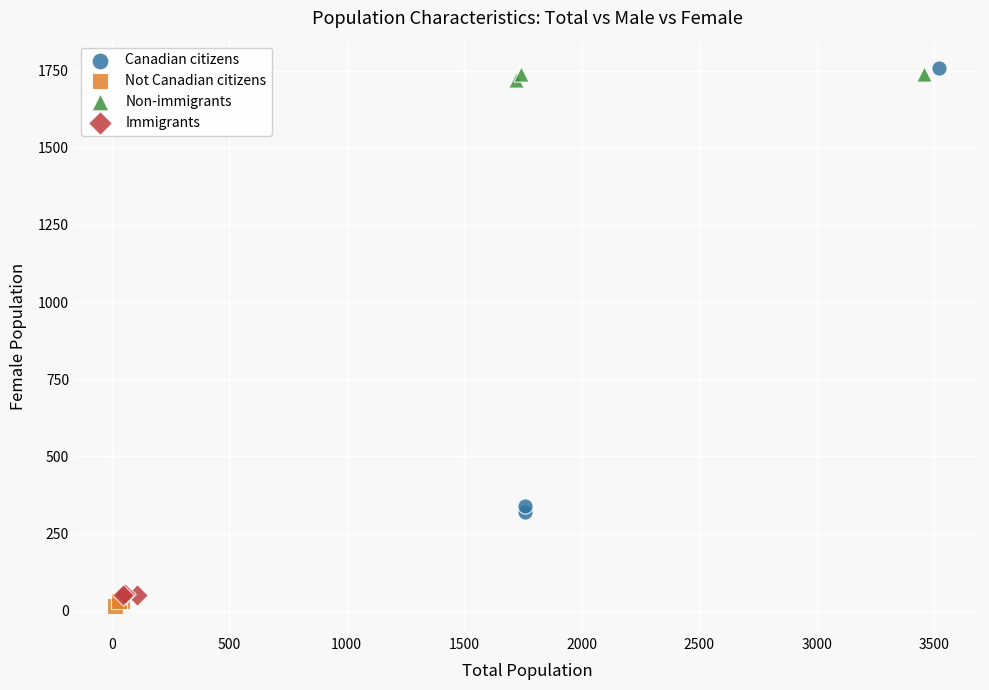

Which series has the largest Y range (max minus min)?

Canadian citizens